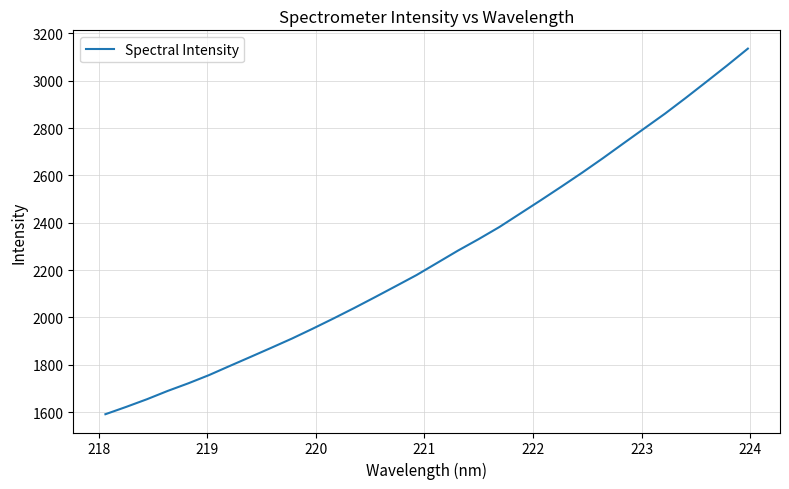

What is the difference between the maximum and minimum values?

1544.5